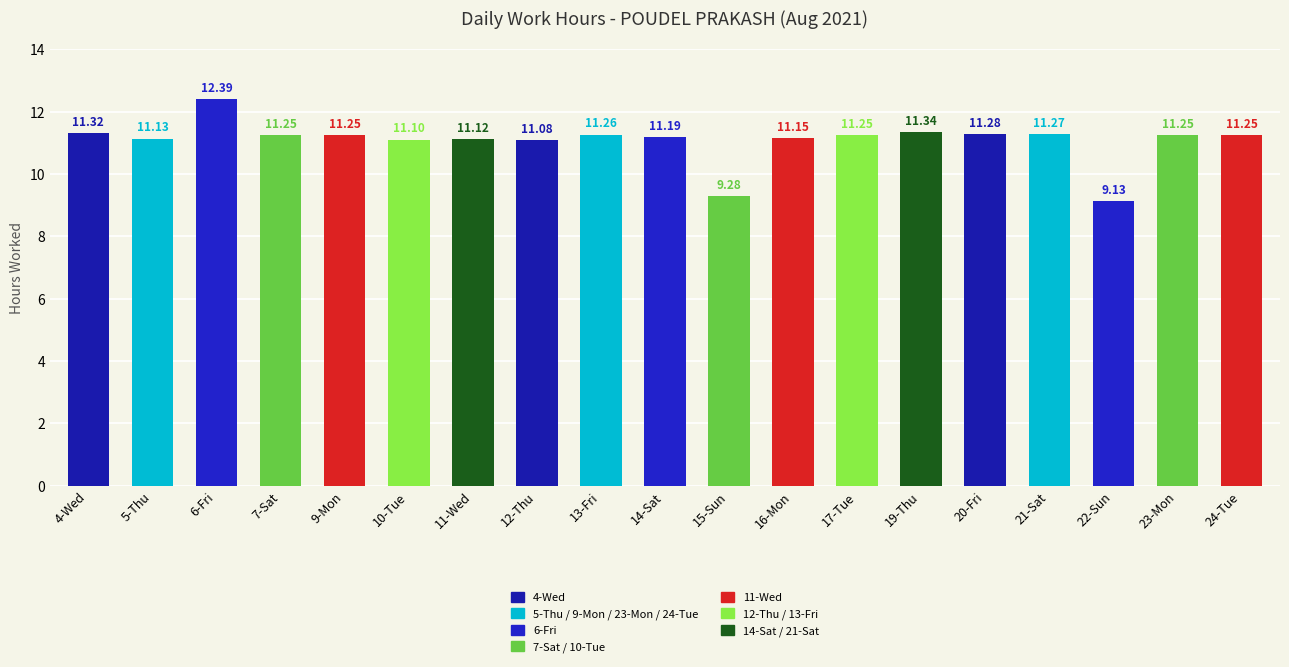

Between 10-Tue and 17-Tue, which is larger?

17-Tue